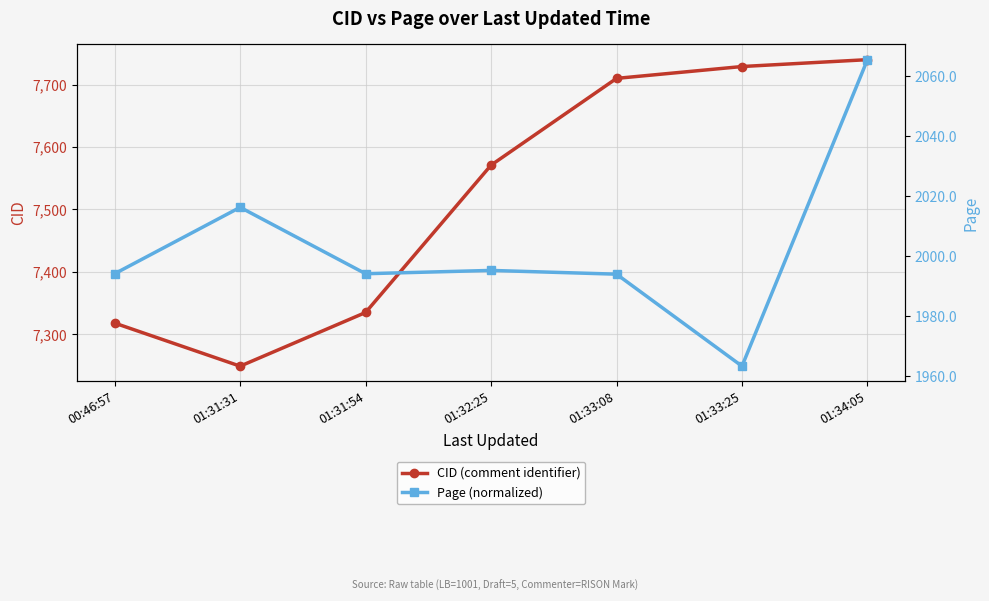

Which has a higher value, 01:31:54 or 00:46:57?

01:31:54